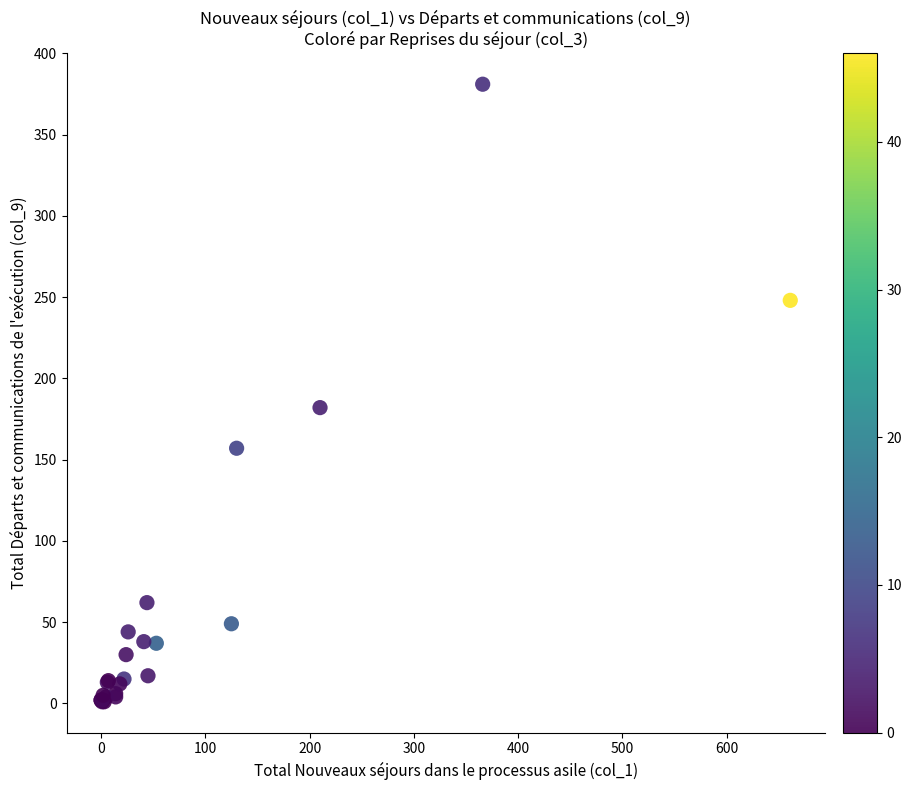

What Y value in the scatter plot is closest to 191?

182